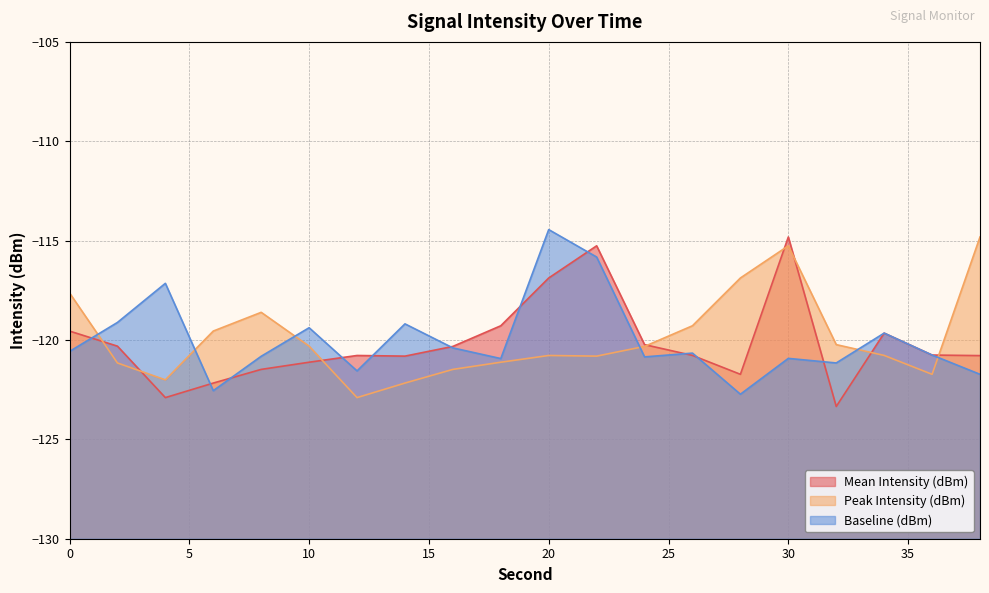

Rank the series by their average value, from highest to lowest.

Peak Intensity (dBm), Baseline (dBm), Mean Intensity (dBm)